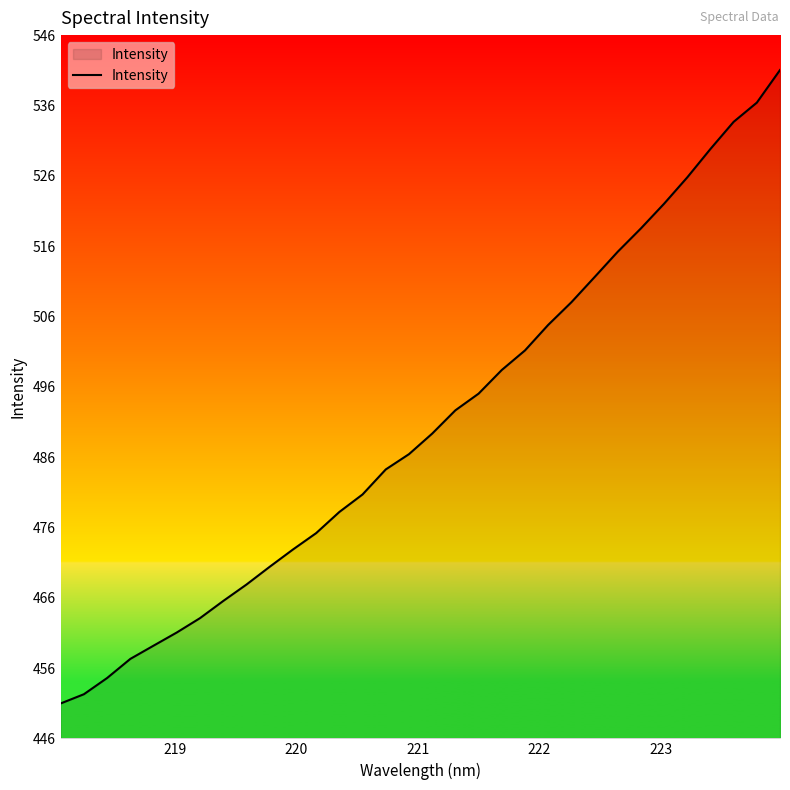

What is the average value?

491.1